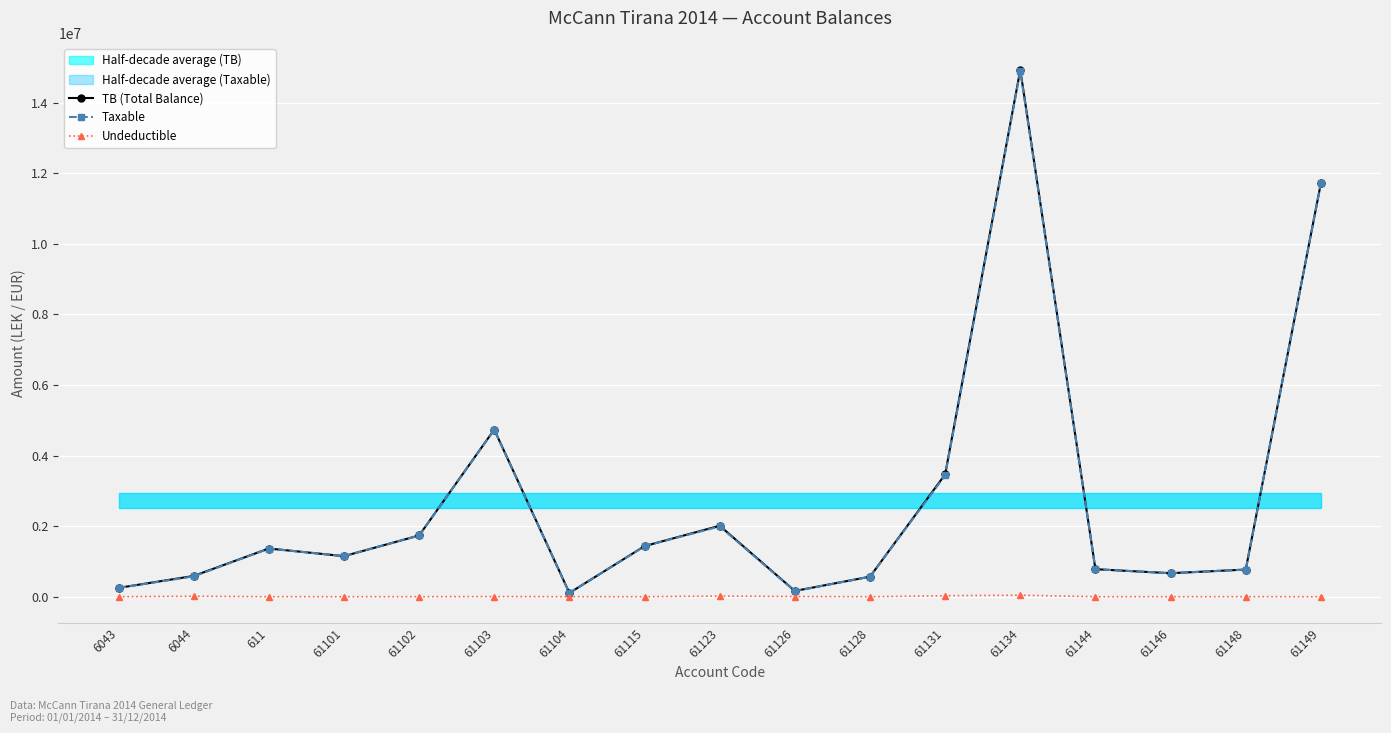

What is the difference between the maximum and minimum values in the Taxable series?

14781959.8